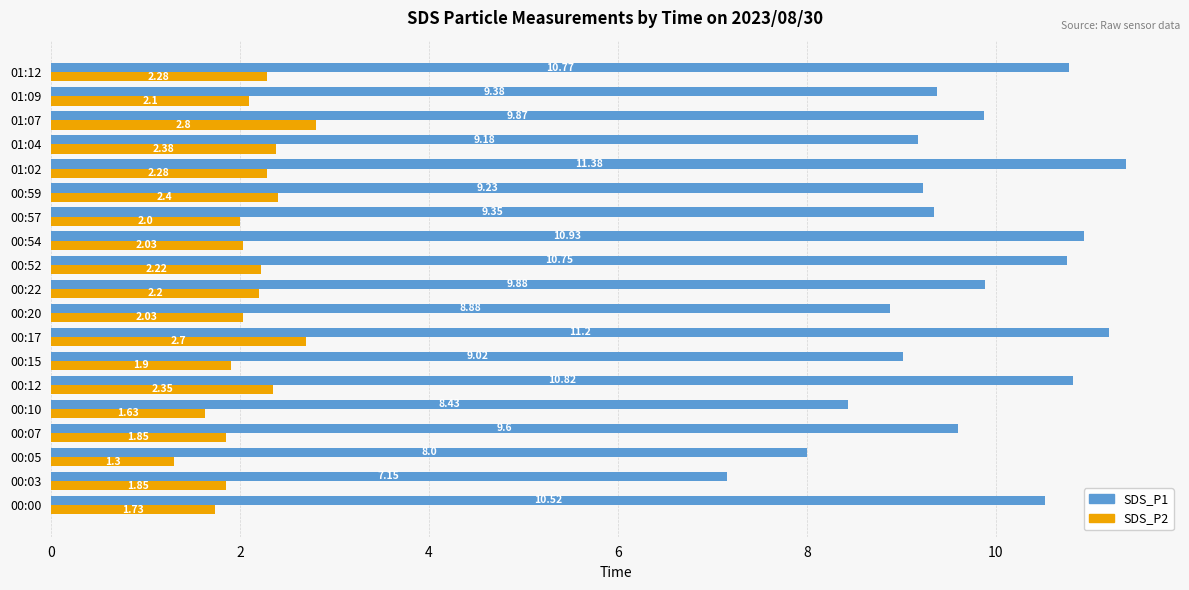

Which category has the highest value in the SDS_P2 series?

01:07